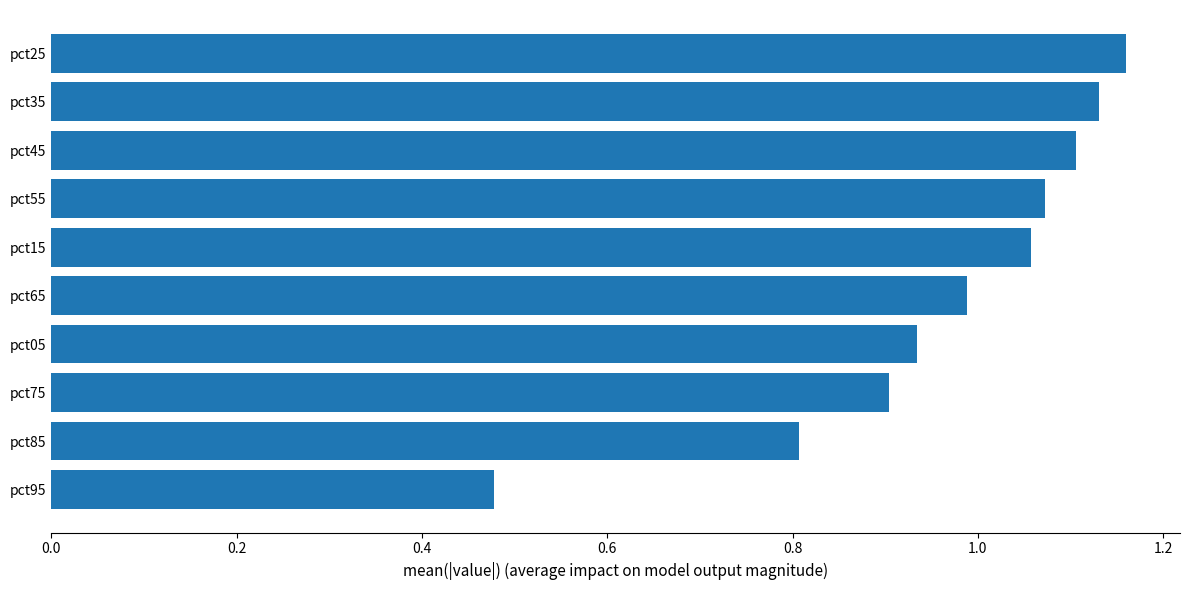

Which has a higher value, pct75 or pct05?

pct05